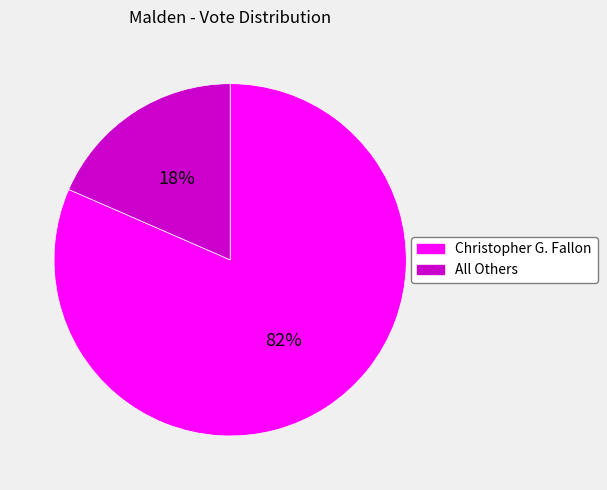

How many slices are in this pie chart?

2